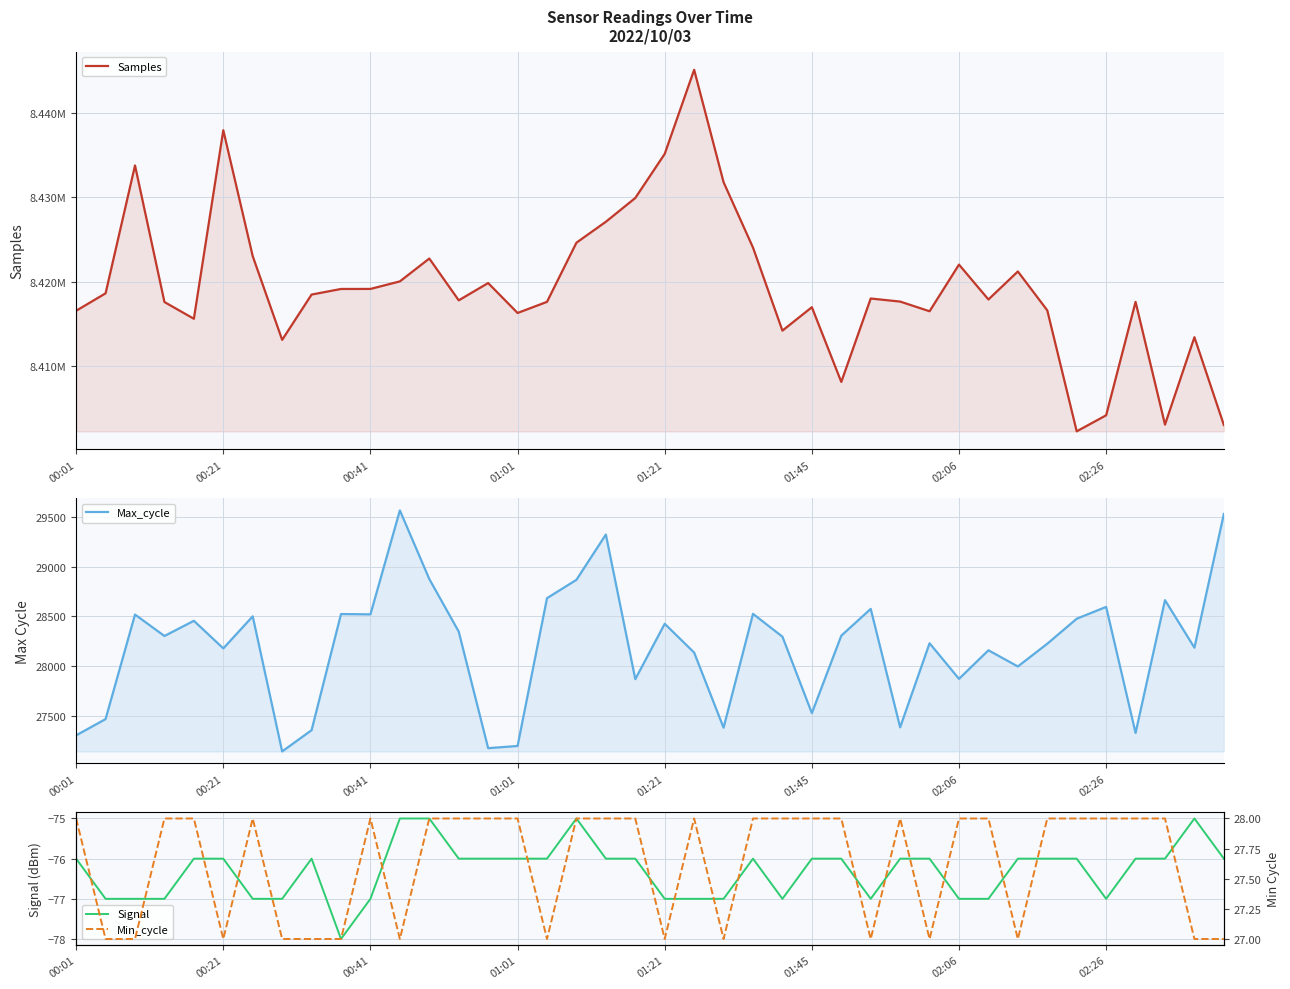

How many series are shown in this chart?

4